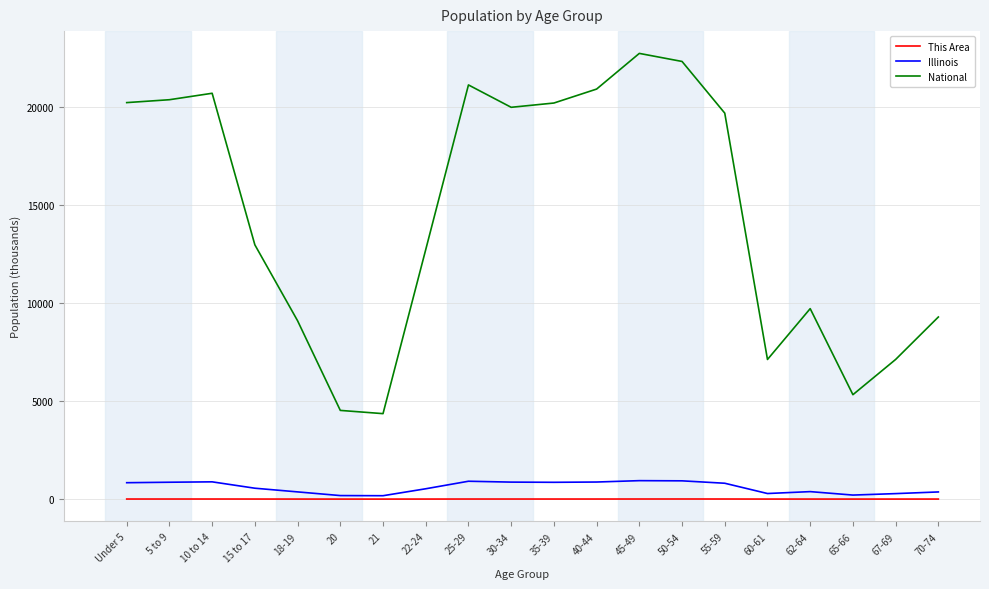

True or false: This Area and National cross at least once.

False